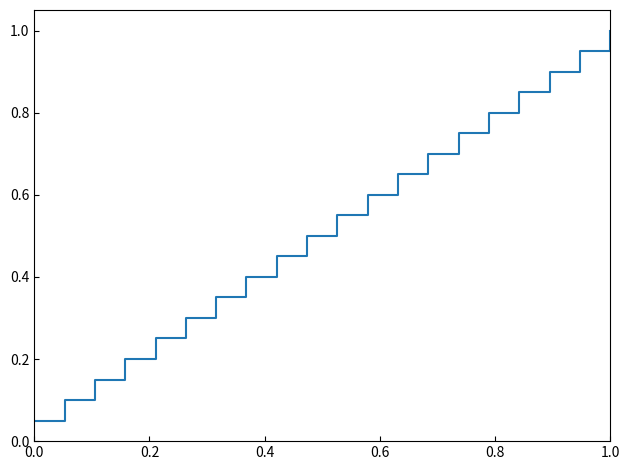

What is the maximum value shown in the chart?

1.0